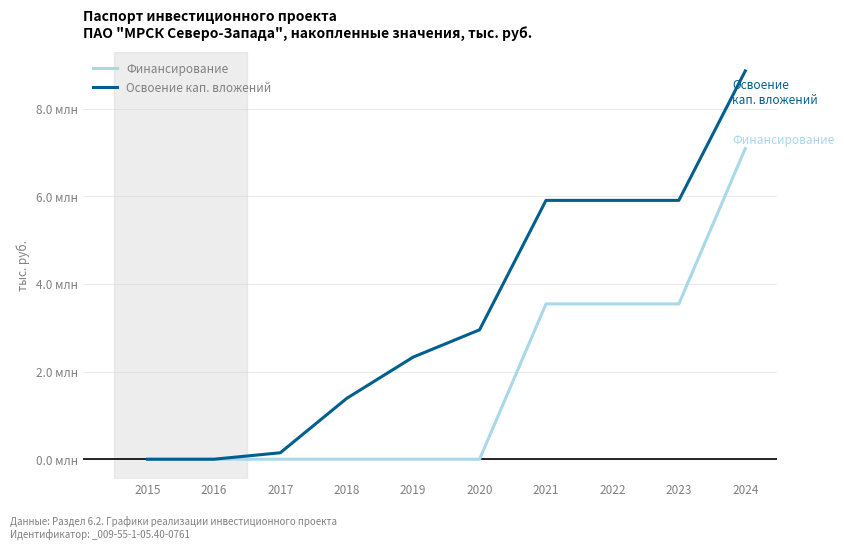

Does the chart have visible grid lines?

Yes